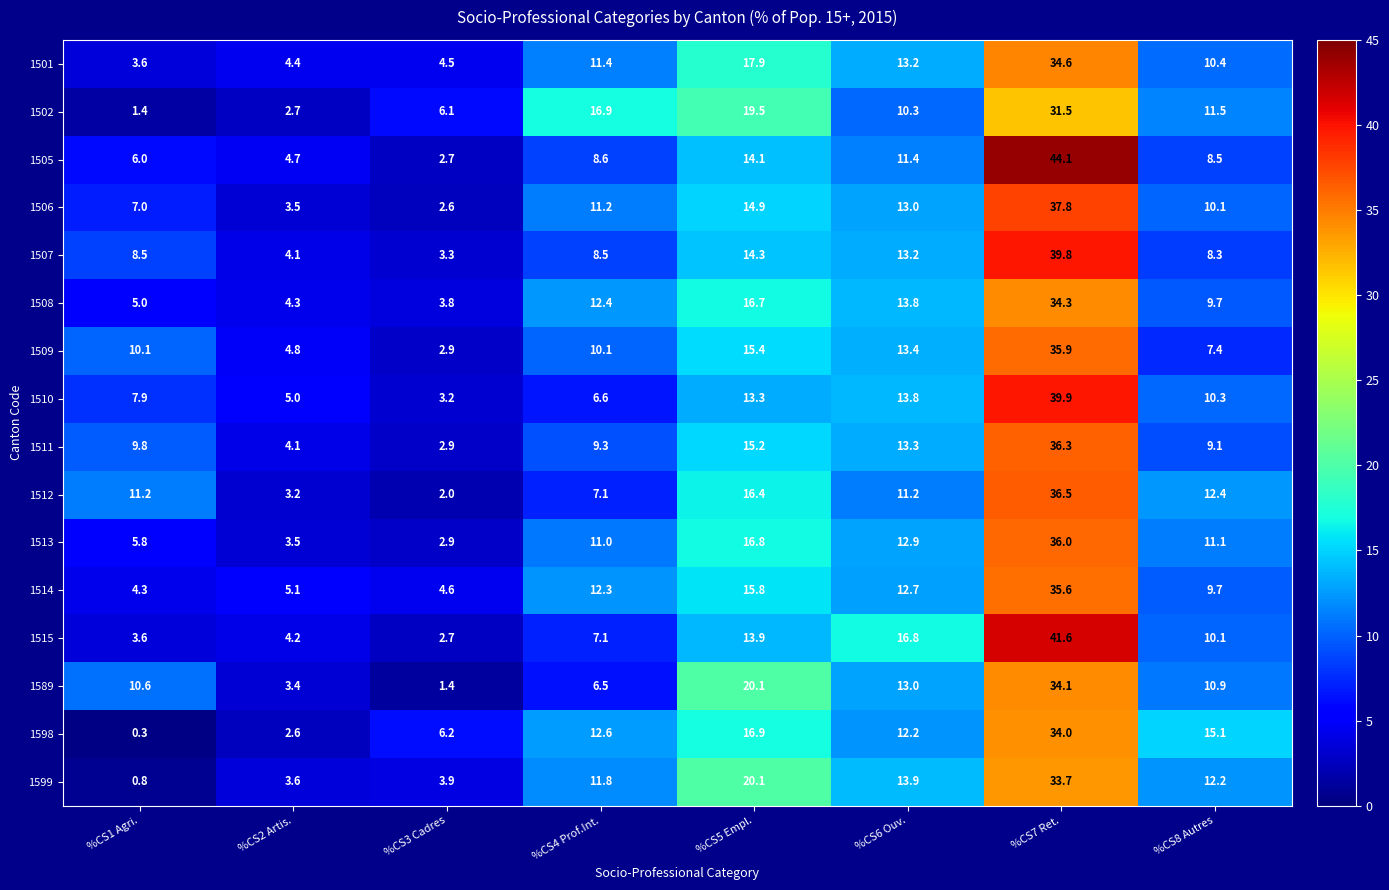

At which label does 1511 first exceed 9?

%CS1 Agri.